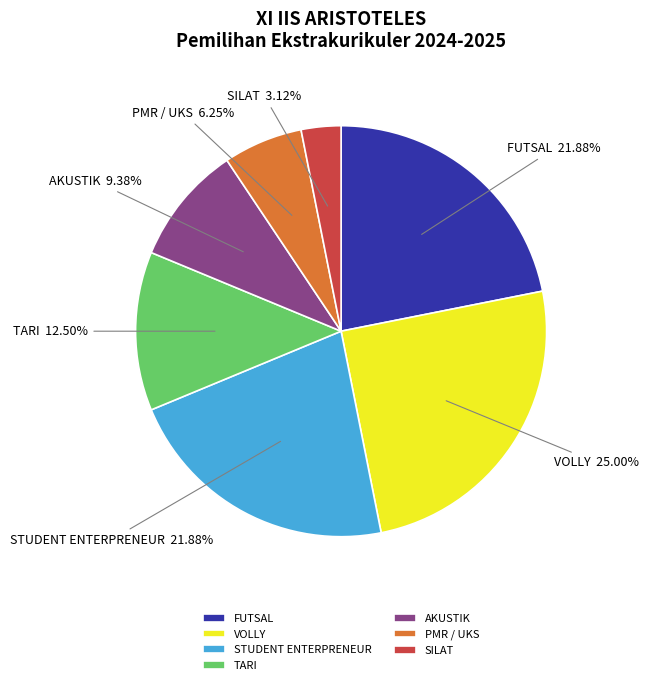

Which category has the smallest portion of the pie?

SILAT